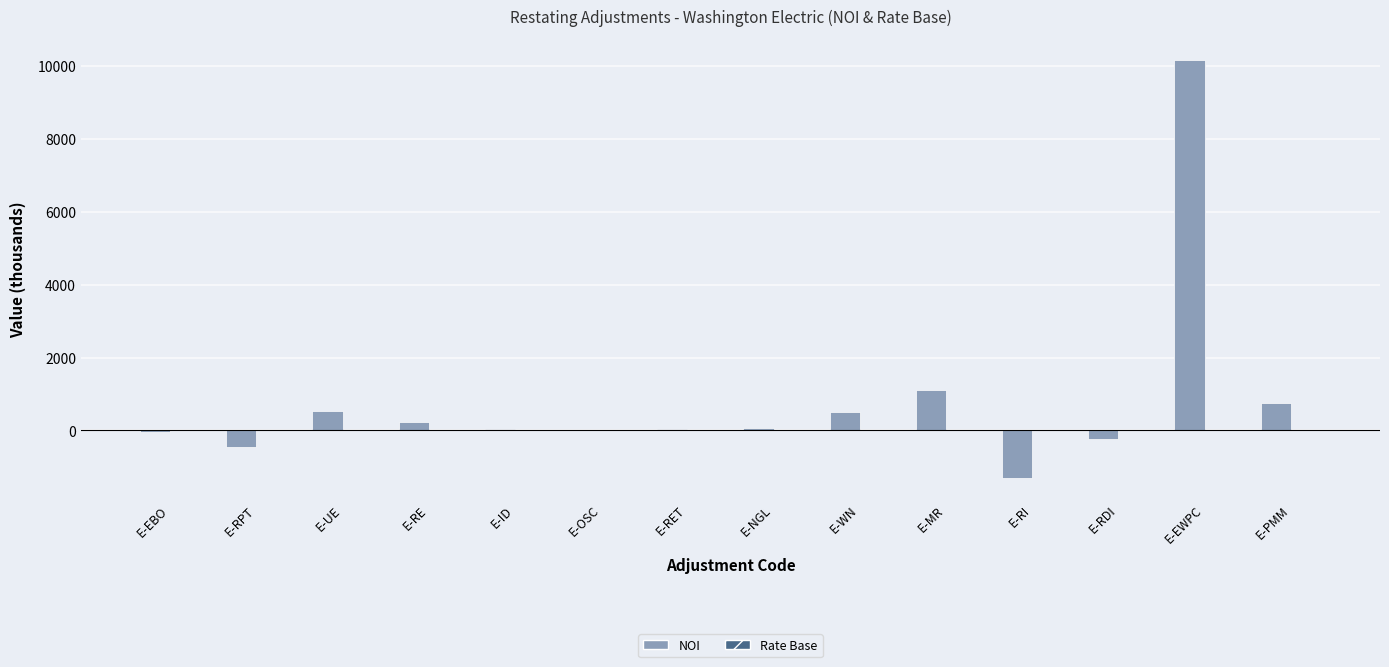

At which category does the chart reach its peak across all series?

E-EWPC